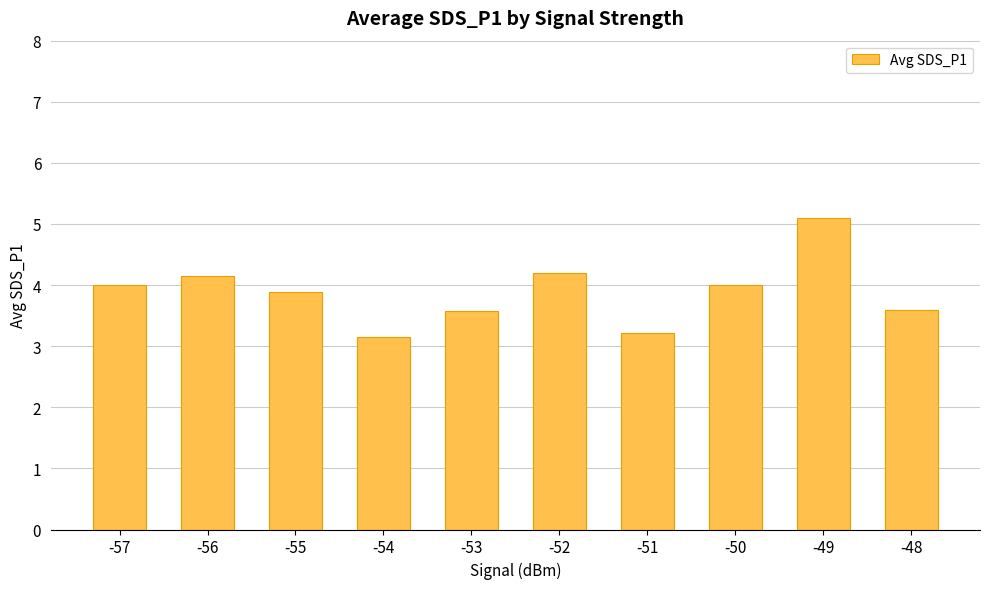

What is the difference between the second highest and second lowest values?

1.0